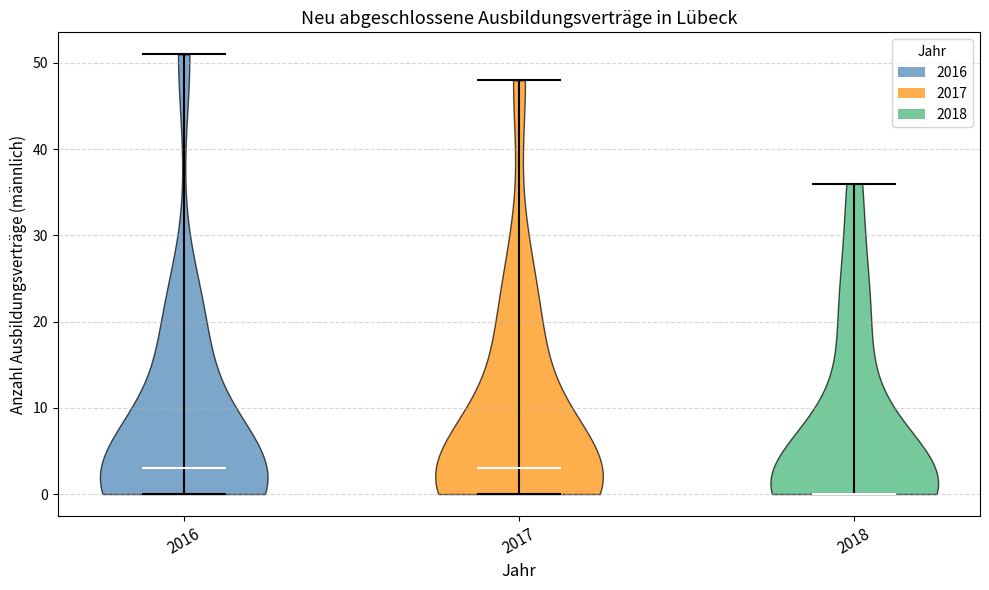

Reading left to right, read every violin against the y-axis: where its median line is, and the lowest and highest points it reaches. The values are not printed on the chart, so give them approximately, as read against the axis.

2016: median line 3, lowest point 0, highest point 51
2017: median line 3, lowest point 0, highest point 48
2018: median line 0, lowest point 0, highest point 36